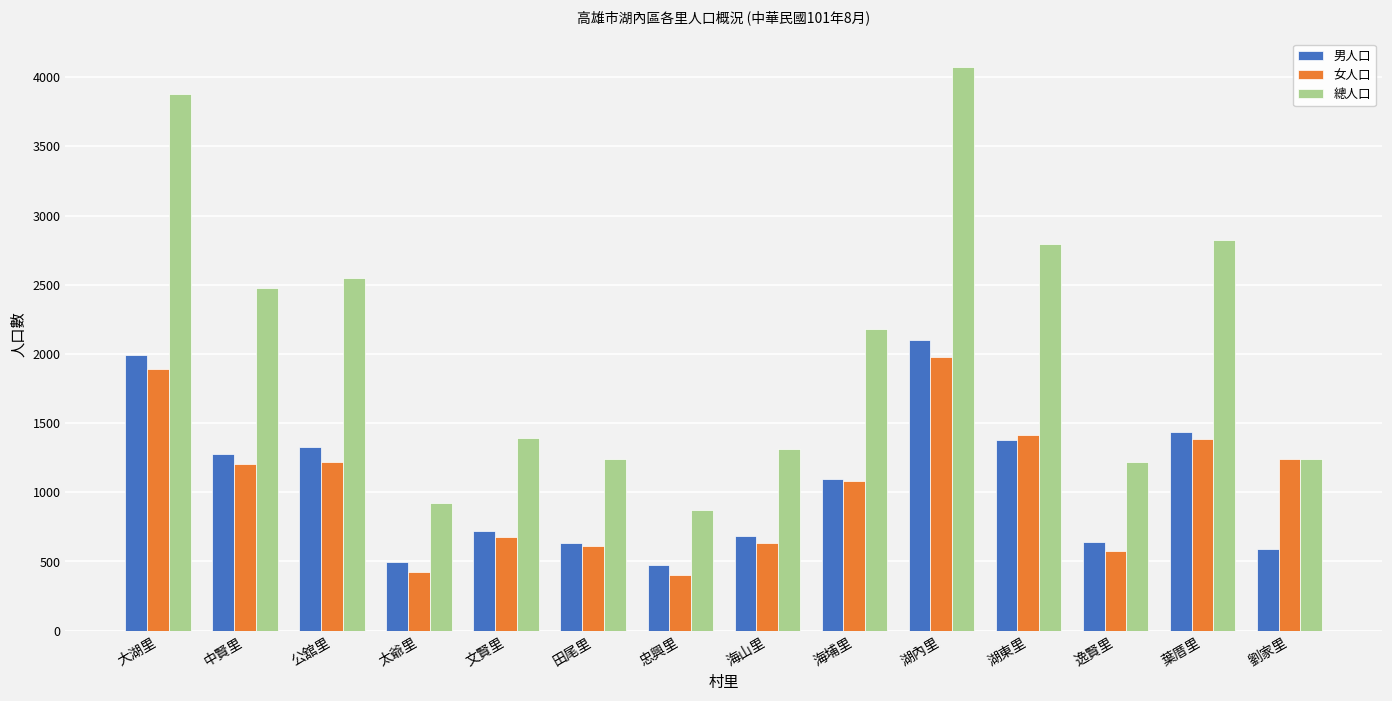

How many groups of bars are there?

14